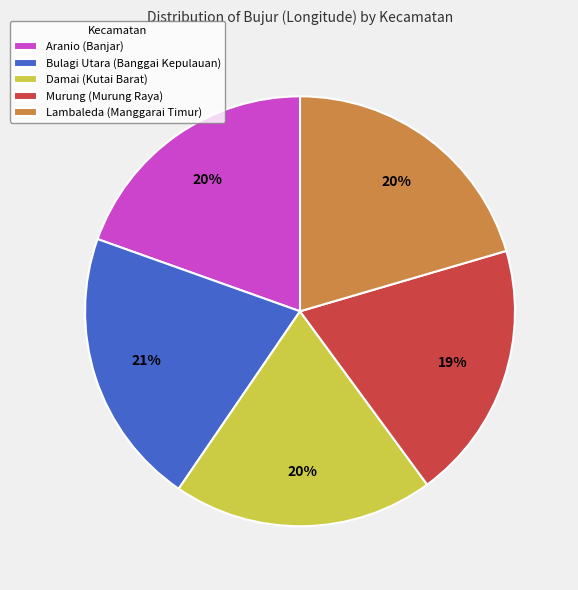

How many segments does this pie chart have?

5